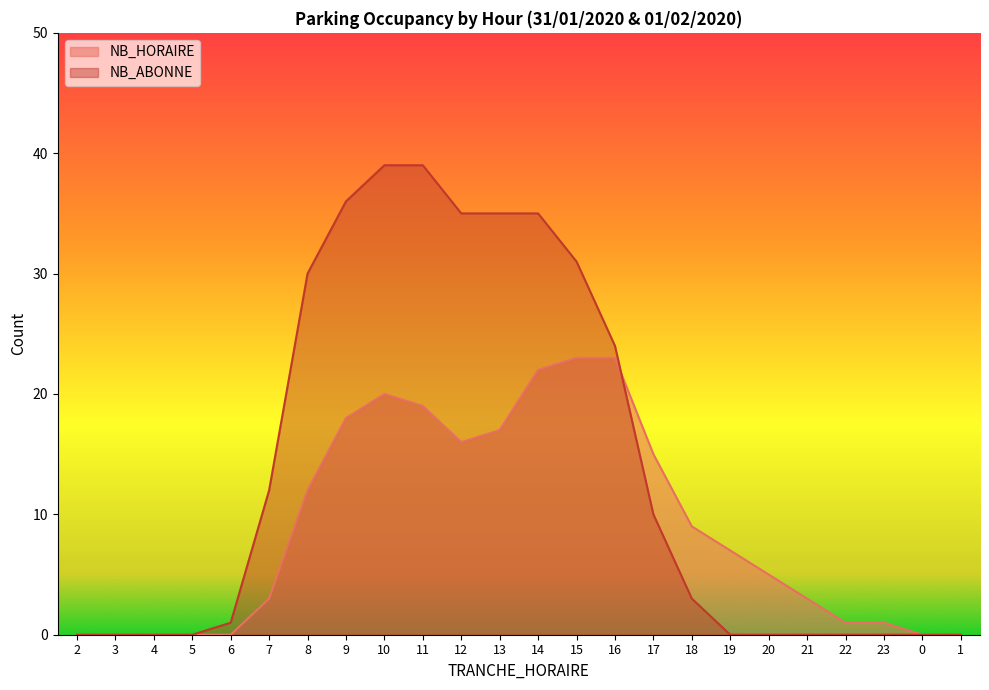

Which category has the highest value in the NB_HORAIRE series?

15